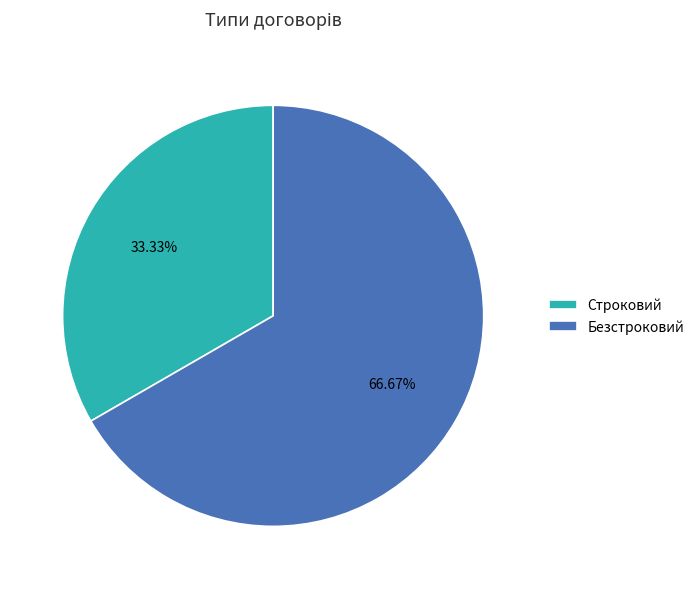

To the nearest percent, what is the difference between the Безстроковий and Строковий slice percentages?

33%